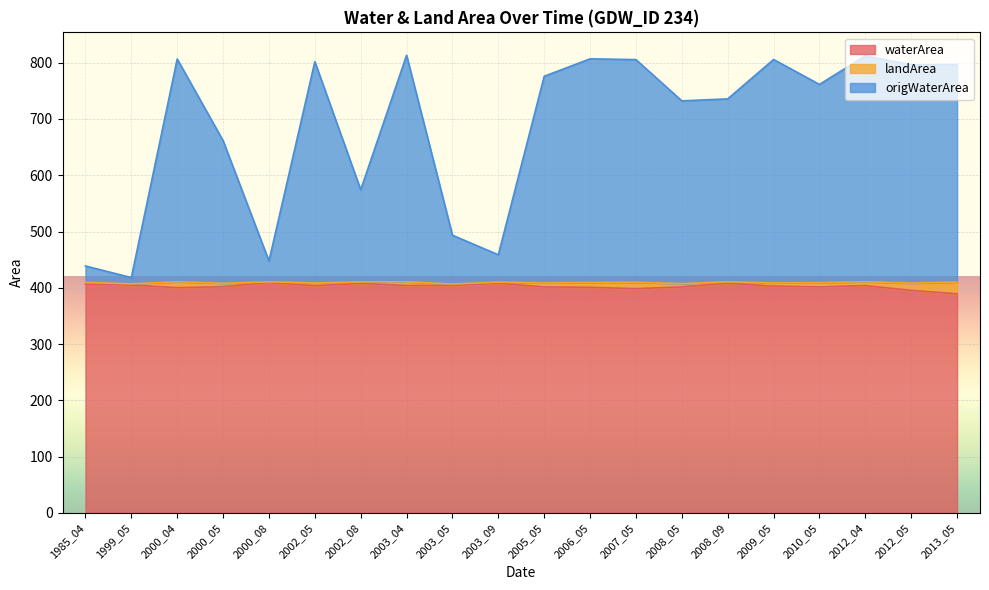

Where does the origWaterArea series first go above 775?

2000_04